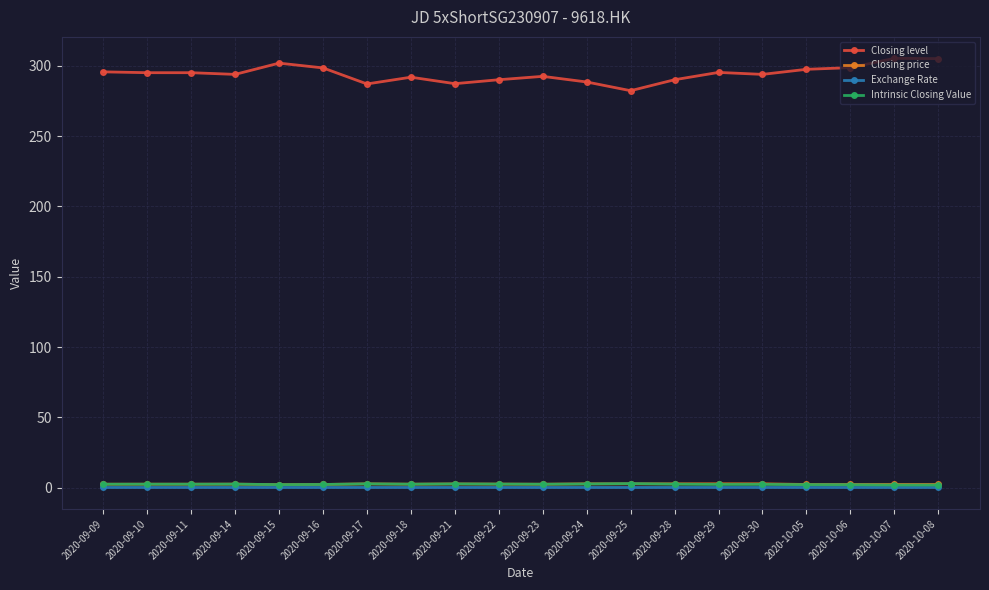

Which series has the largest total across all categories?

Closing level